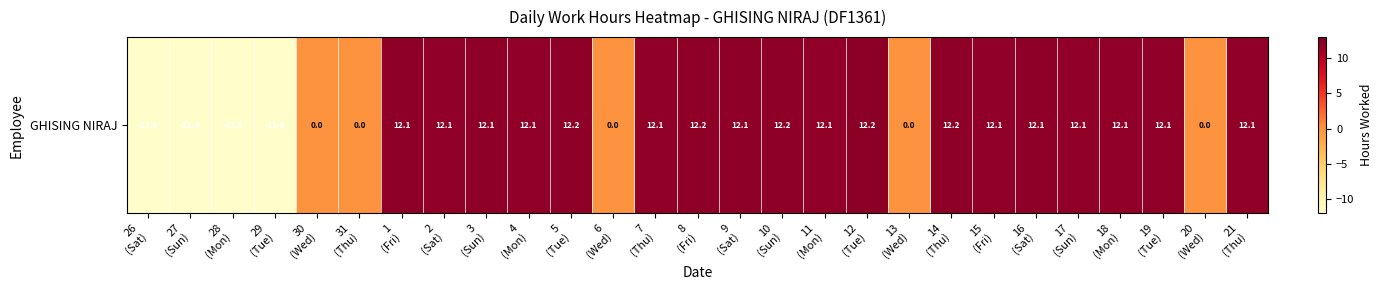

How many negative values are there?

4